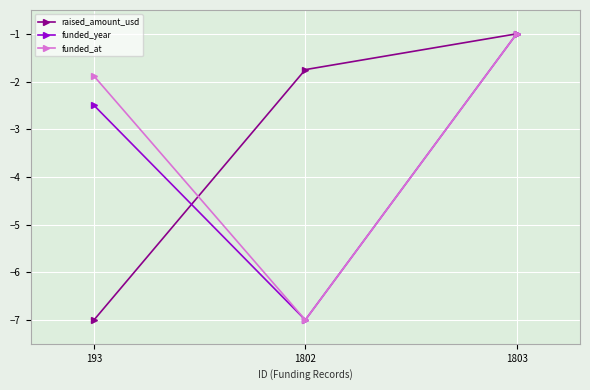

What is the average value of the funded_at series?

-3.3